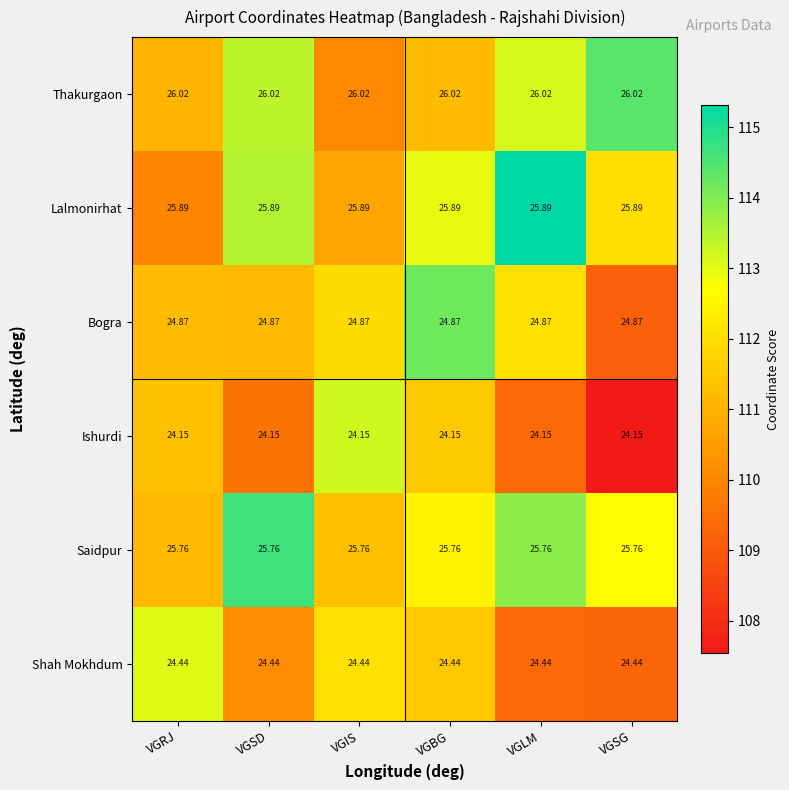

How many distinct data groups are displayed?

6